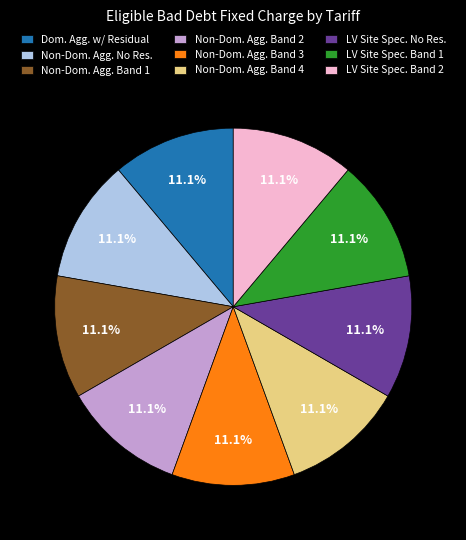

Combined, do Non-Dom. Agg. Band 2 and LV Site Spec. No Res. account for over 50%?

No